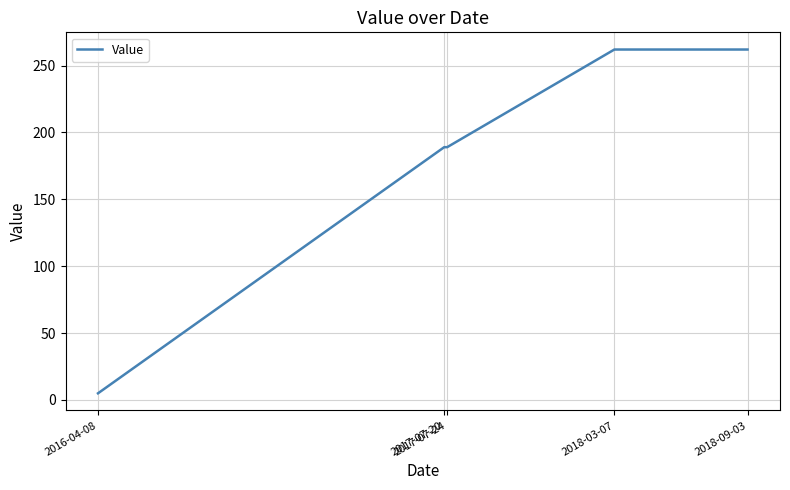

True or false: the data has more than 2 interior local peaks.

False